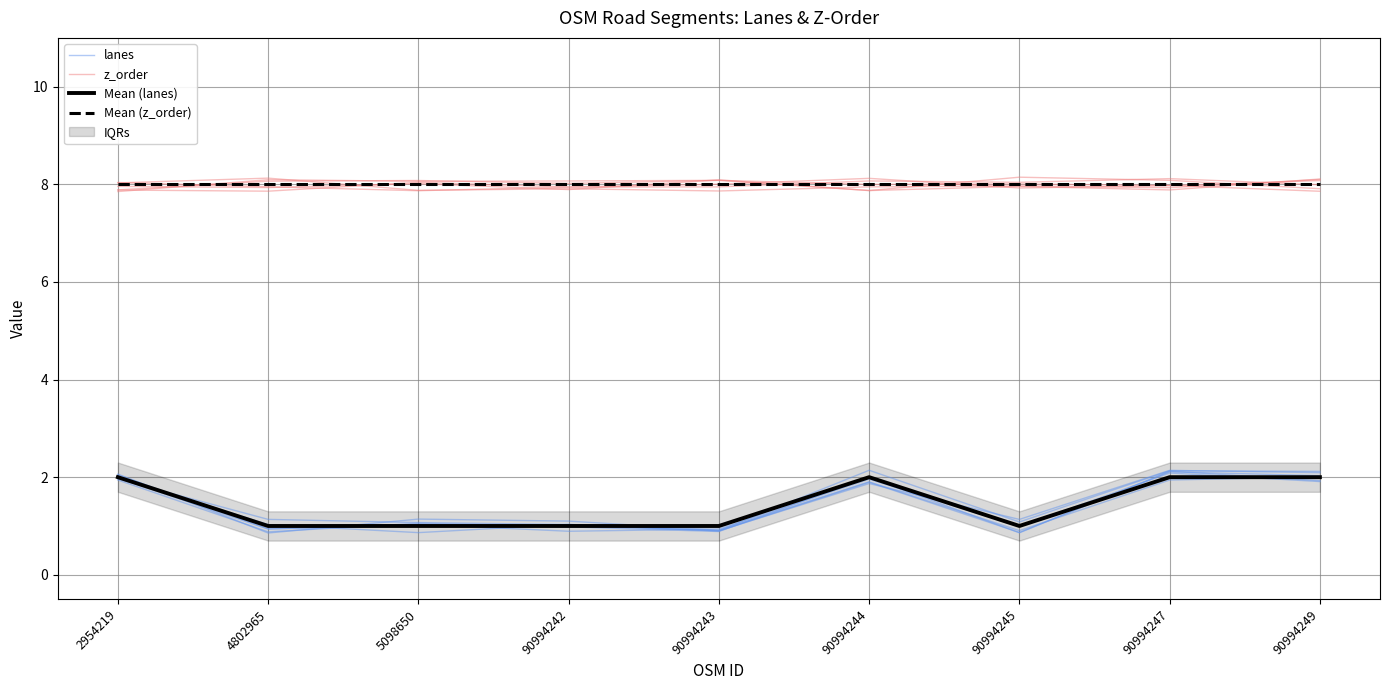

Is the value of lanes at 90994244 greater than the value of z_order at 90994249?

No